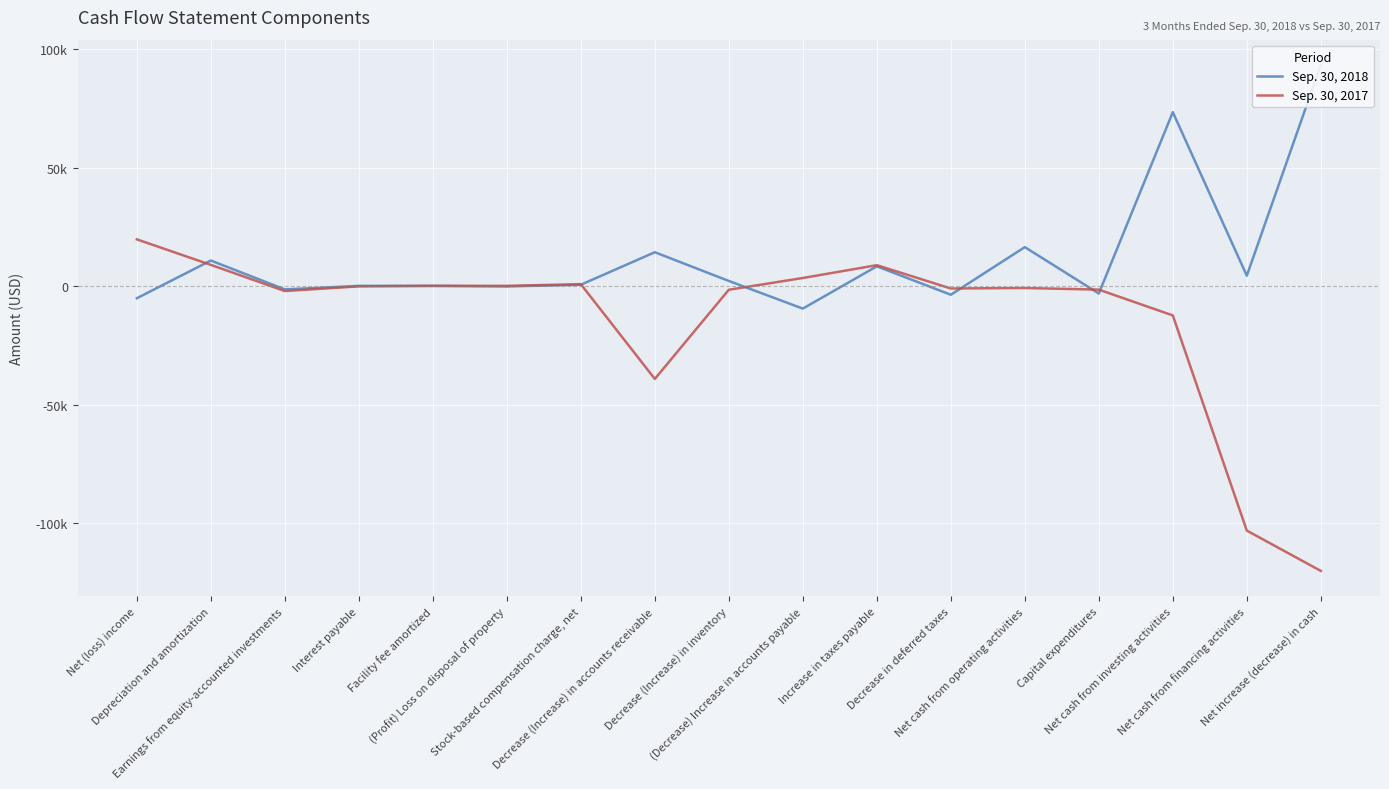

What is the sum of the Sep. 30, 2017 values at (Profit) Loss on disposal of property and Capital expenditures?

-1368